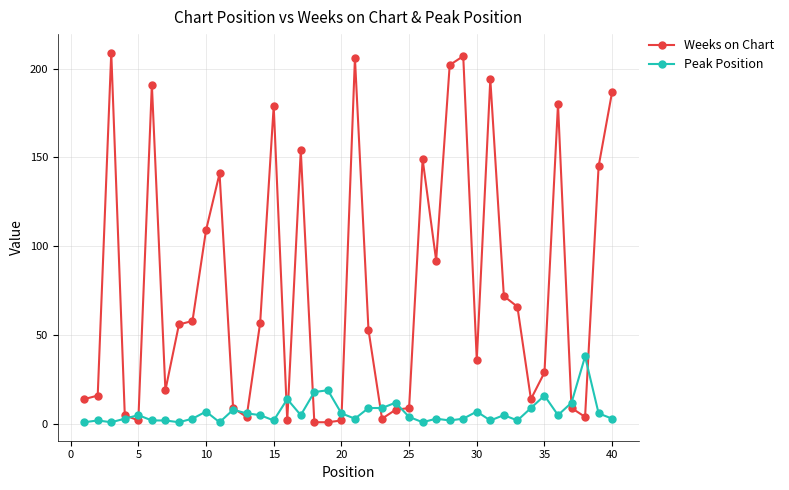

What are all the series names shown in the legend?

Weeks on Chart, Peak Position